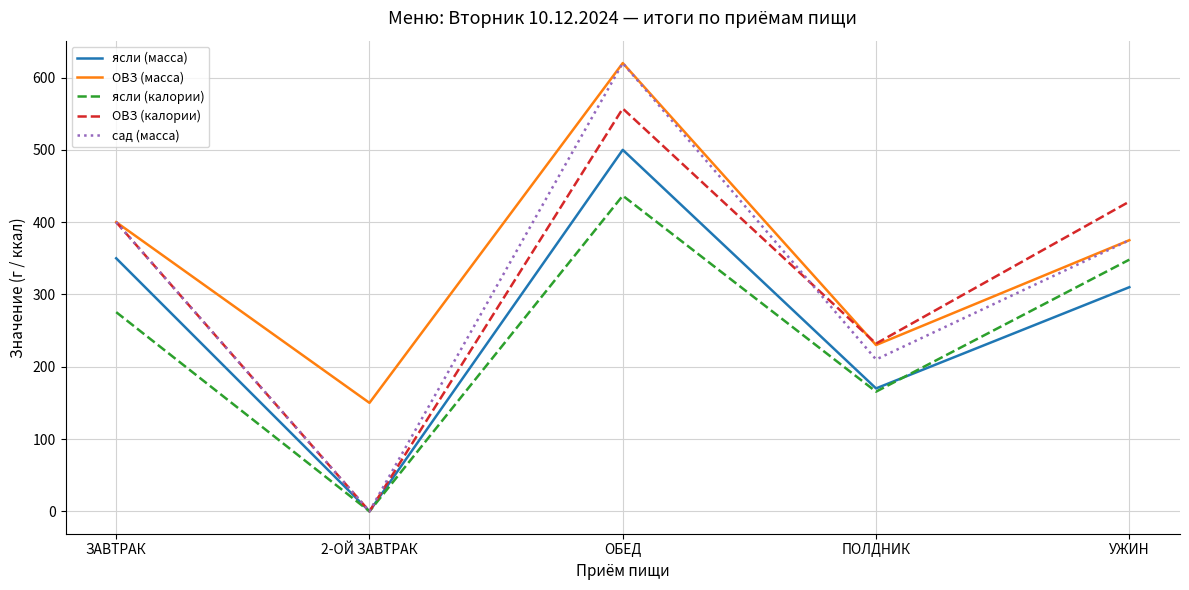

Reading right to left, list all the values displayed in this chart.

ясли (масса): УЖИН=310.0	ПОЛДНИК=170.0	ОБЕД=500.0	2-ОЙ ЗАВТРАК=0.0	ЗАВТРАК=350.0
ОВЗ (масса): УЖИН=375.0	ПОЛДНИК=230.0	ОБЕД=620.0	2-ОЙ ЗАВТРАК=150.0	ЗАВТРАК=400.0
ясли (калории): УЖИН=348.1	ПОЛДНИК=165.5	ОБЕД=436.6	2-ОЙ ЗАВТРАК=0.0	ЗАВТРАК=275.5
ОВЗ (калории): УЖИН=428.4	ПОЛДНИК=232.0	ОБЕД=557.1	2-ОЙ ЗАВТРАК=0.0	ЗАВТРАК=400.0
сад (масса): УЖИН=375.0	ПОЛДНИК=210.0	ОБЕД=620.0	2-ОЙ ЗАВТРАК=0.0	ЗАВТРАК=400.0